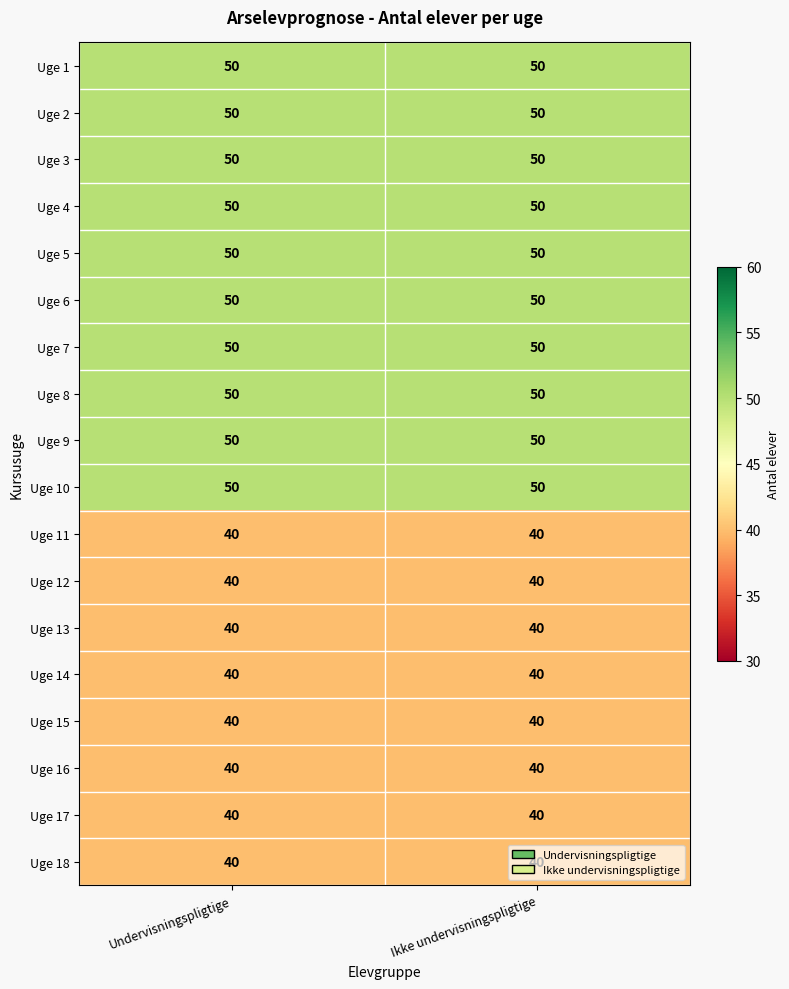

Count the number of categories in the chart.

2